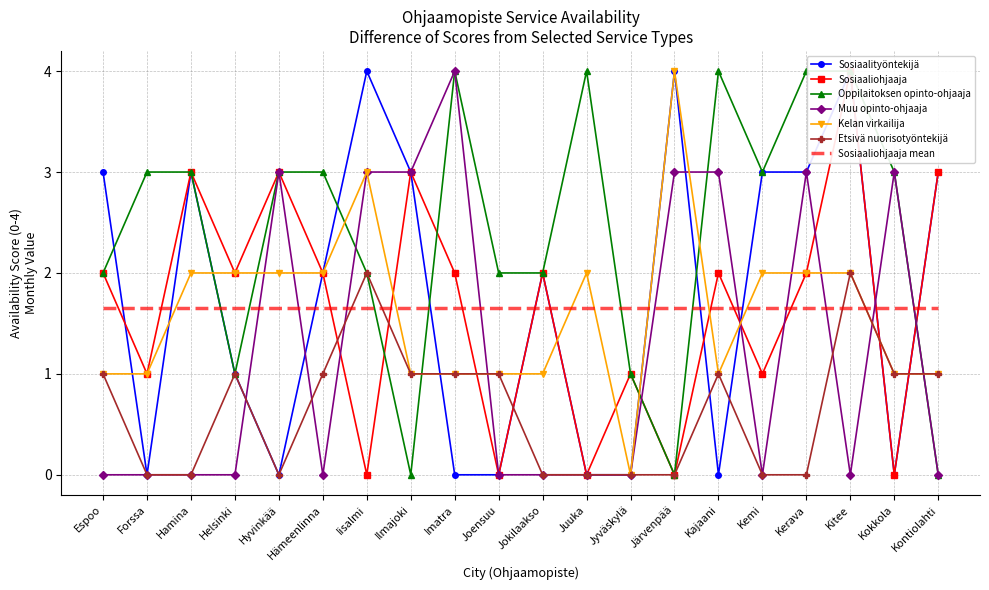

List the series in order of their peak value, lowest first.

Etsivä nuorisotyöntekijä, Sosiaalityöntekijä, Sosiaaliohjaaja, Oppilaitoksen opinto-ohjaaja, Muu opinto-ohjaaja, Kelan virkailija